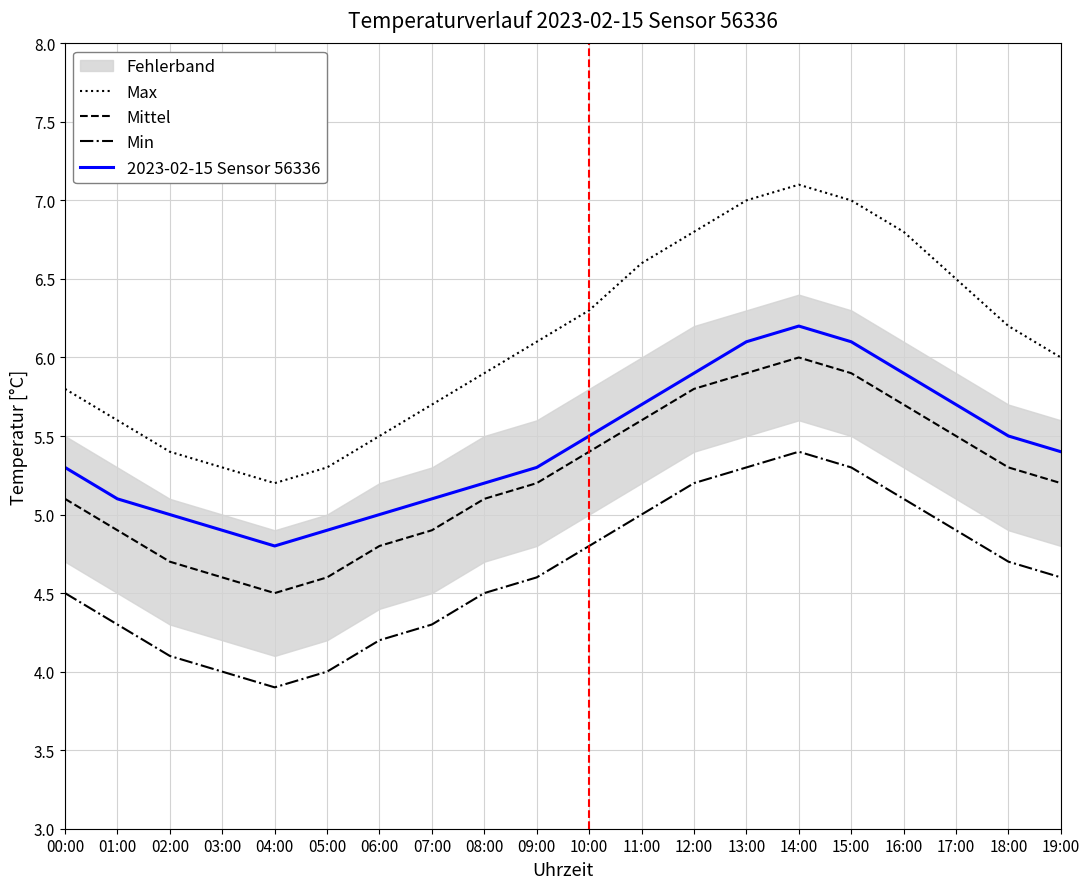

At which label does Min reach its minimum?

04:00